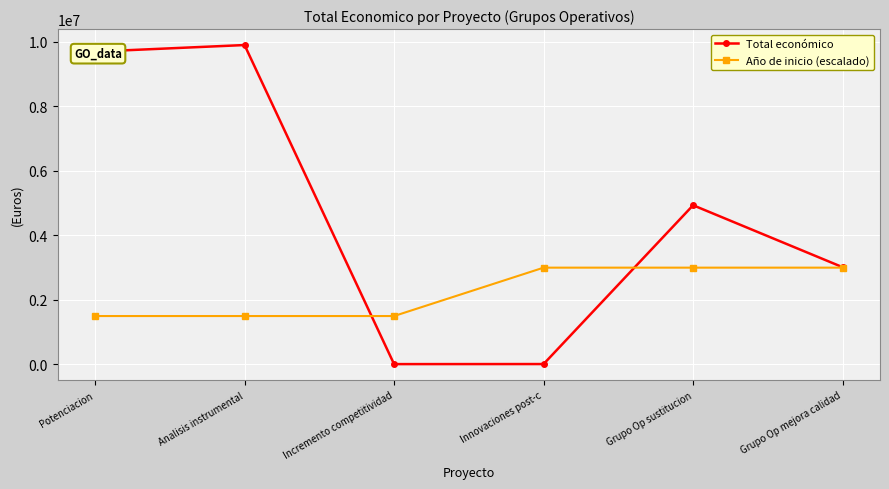

List the series in order of their peak value, highest first.

Total económico, Año de inicio (escalado)